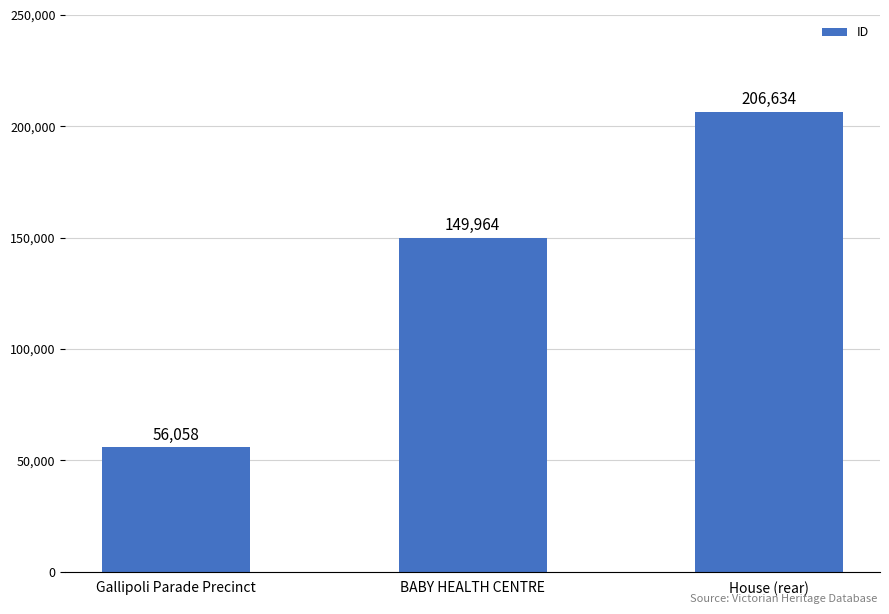

The chart shows a value of 149964 at BABY HEALTH CENTRE. True or false?

True